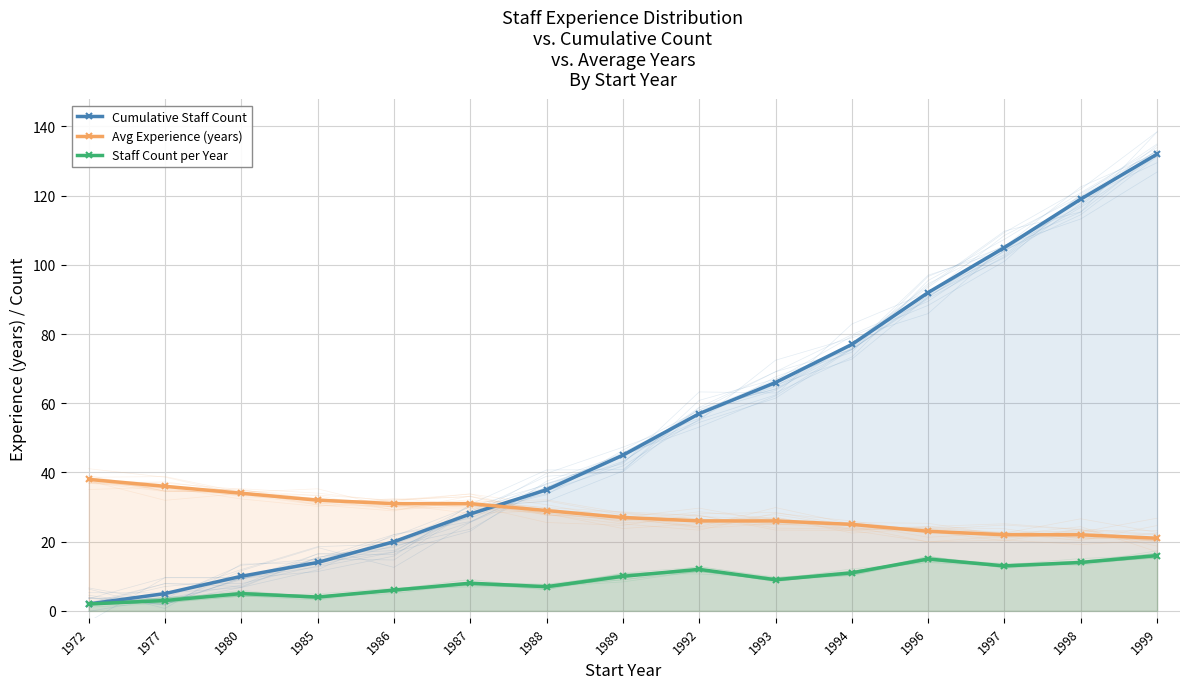

Reading right to left, transcribe all the data shown in this chart.

Cumulative Staff Count: 1999=132	1998=119	1997=105	1996=92	1994=77	1993=66	1992=57	1989=45	1988=35	1987=28	1986=20	1985=14	1980=10	1977=5	1972=2
Avg Experience (years): 1999=21	1998=22	1997=22	1996=23	1994=25	1993=26	1992=26	1989=27	1988=29	1987=31	1986=31	1985=32	1980=34	1977=36	1972=38
Staff Count per Year: 1999=16	1998=14	1997=13	1996=15	1994=11	1993=9	1992=12	1989=10	1988=7	1987=8	1986=6	1985=4	1980=5	1977=3	1972=2